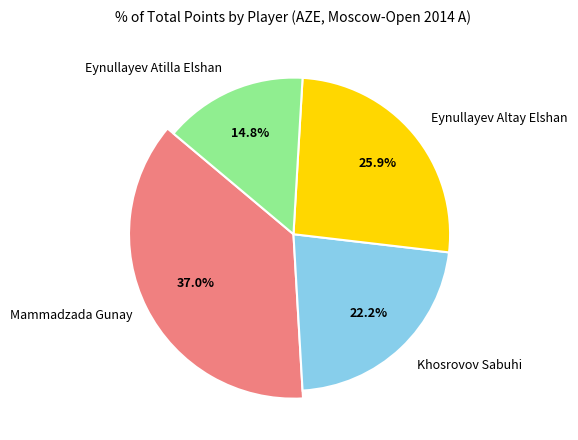

To the nearest percent, what is the combined percentage of Eynullayev Altay Elshan and Eynullayev Atilla Elshan?

41%